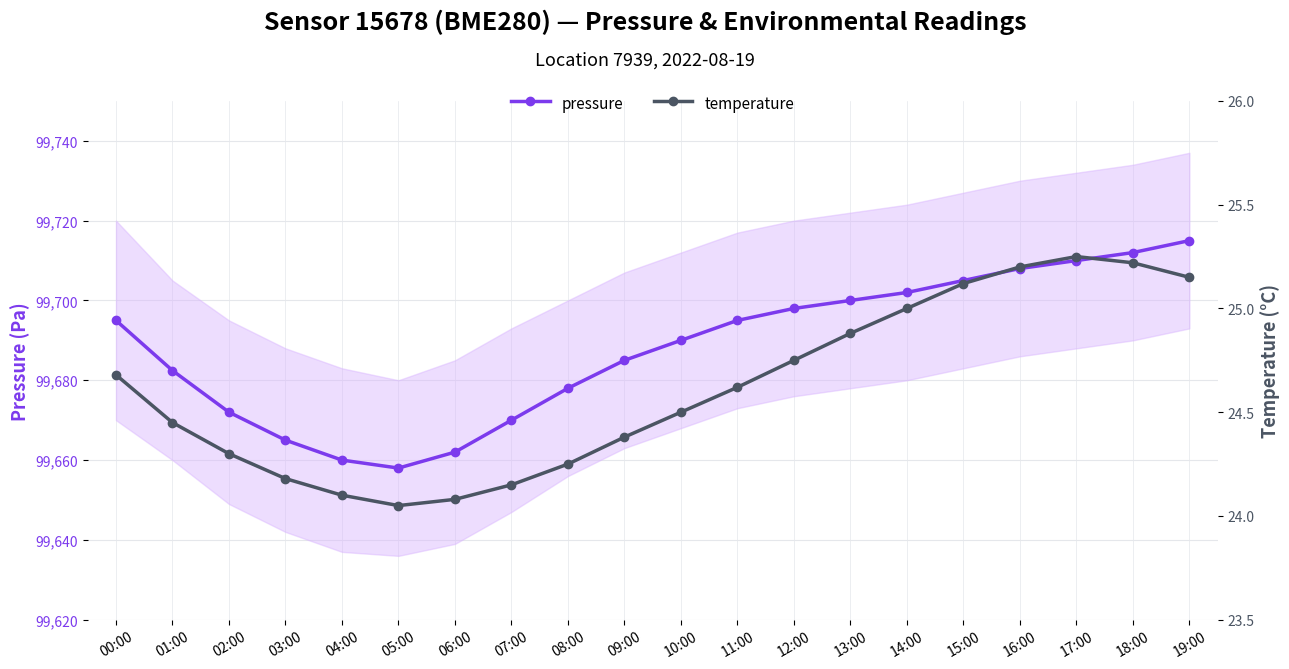

Is the value of pressure at 01:00 greater than the value of temperature at 10:00?

Yes